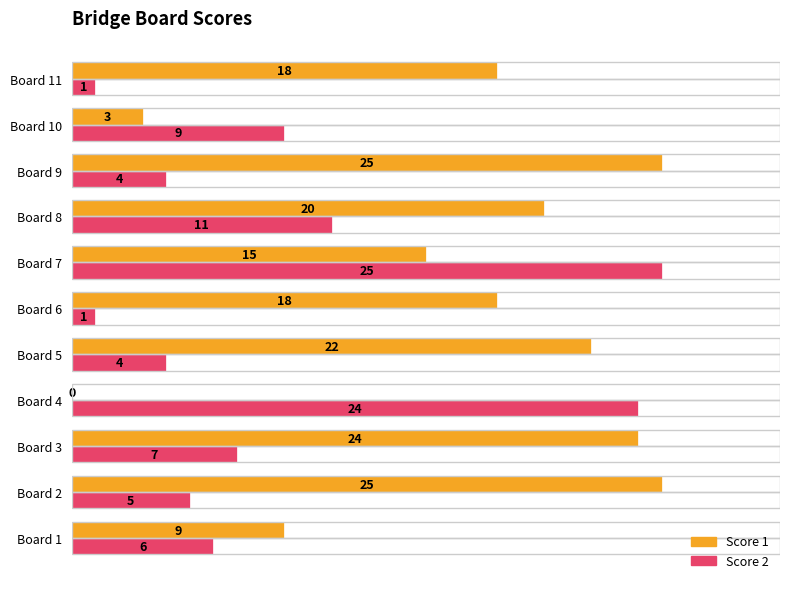

Between Board 2 and Board 11, which series saw the biggest shift?

Score 1